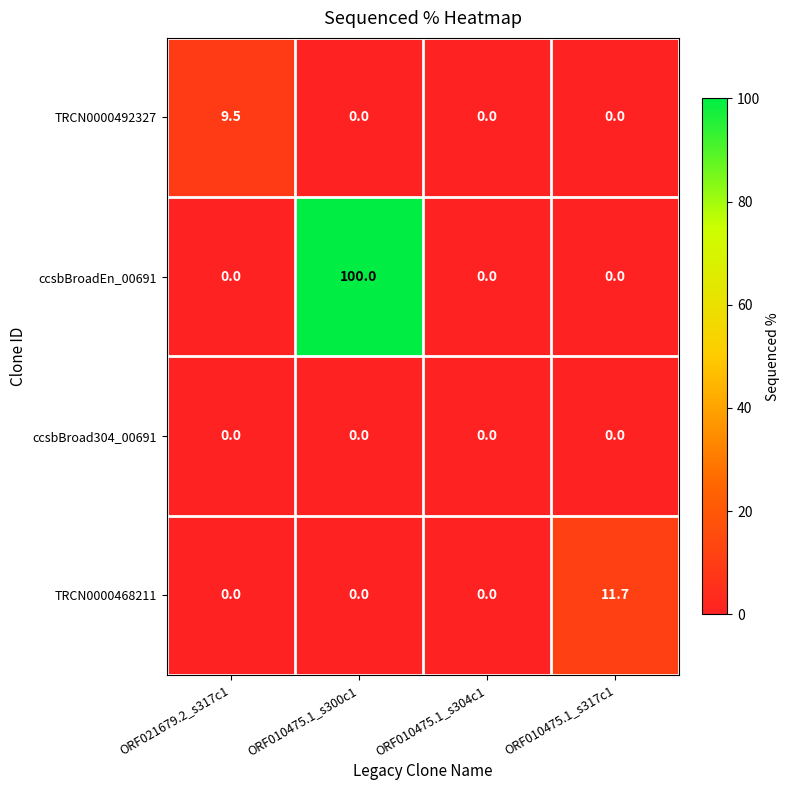

How many ccsbBroadEn_00691 values are between 0 and 100?

4